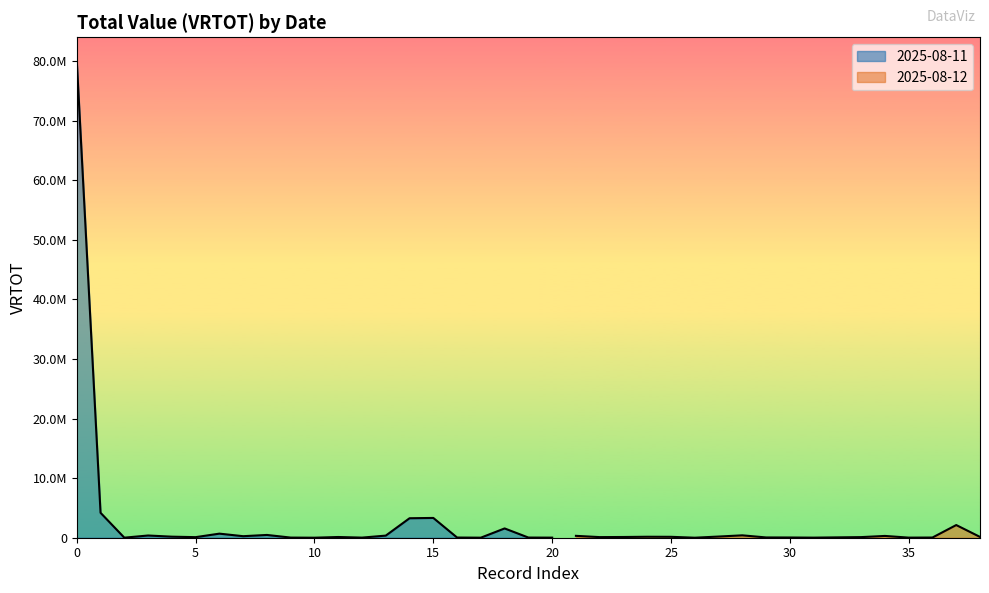

What is the difference between the second highest and minimum values?

4182286